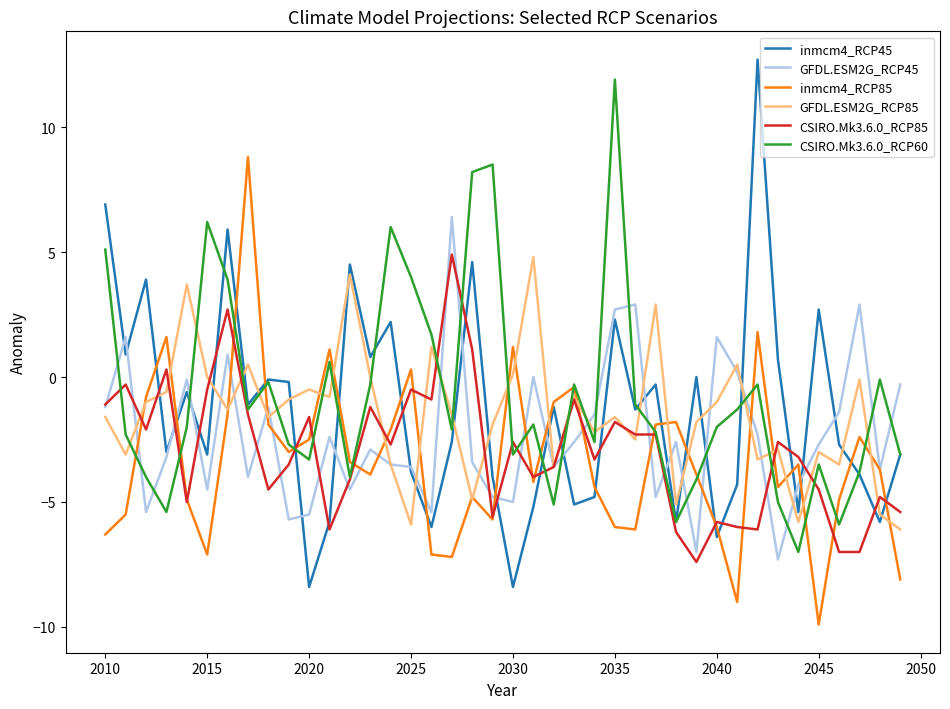

In GFDL.ESM2G_RCP45, how many points are lower than both neighbors (excluding endpoints)?

12